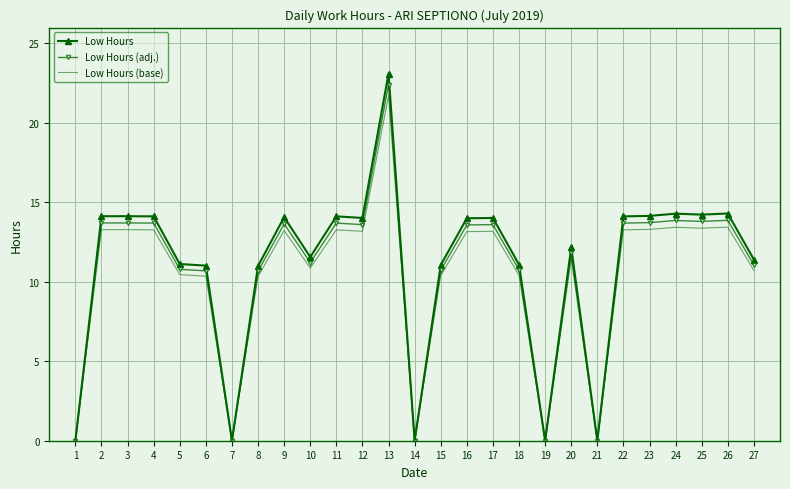

At which label does Low Hours (adj.) reach its peak?

13